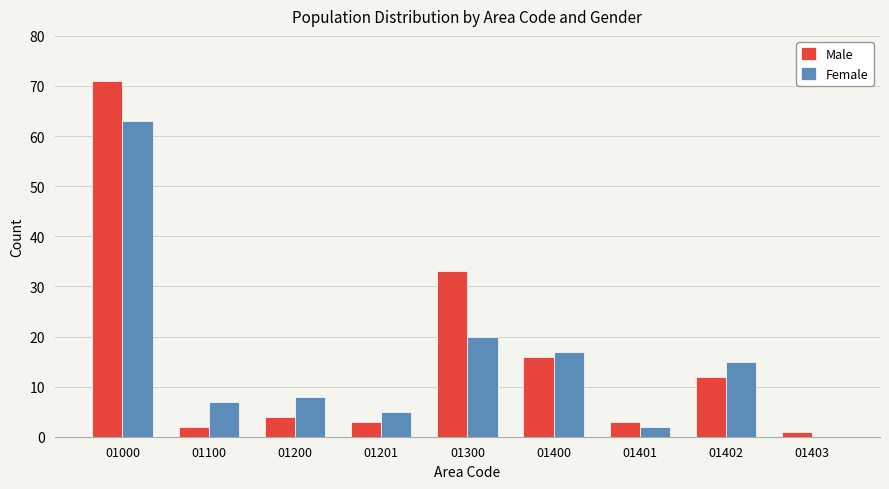

Is the value of Female at 01403 greater than the value of Male at 01400?

No